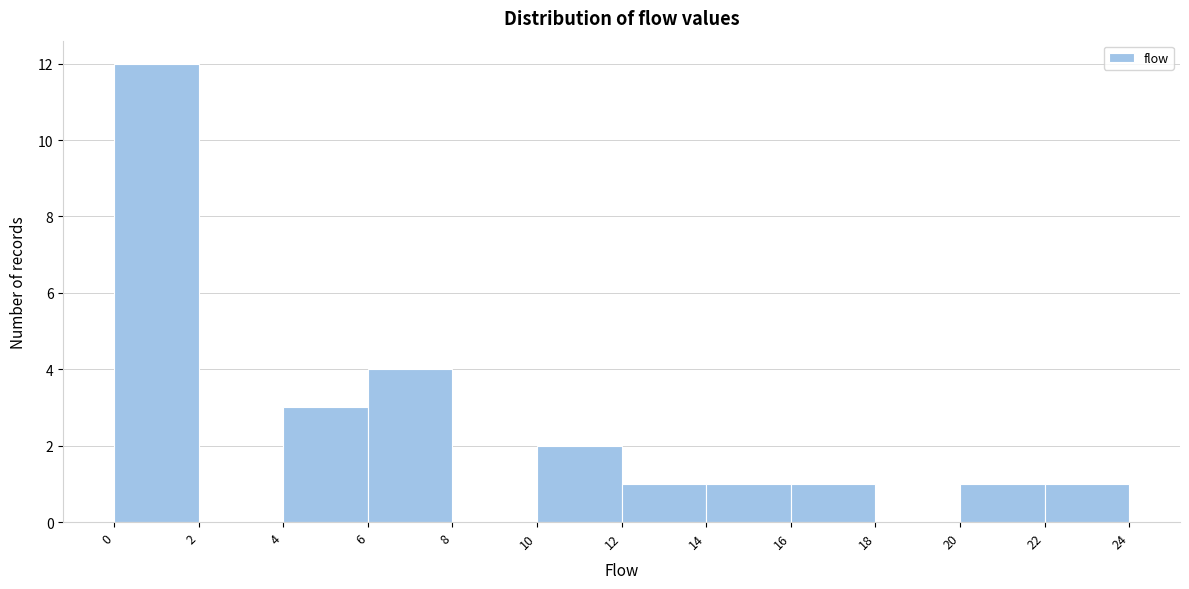

Reading left to right, transcribe this chart: for each bar, give the range it covers on the x-axis and its height. The values are not printed on the chart, so give them approximately, as read against the axis.

0 to 2: 12
2 to 4: 0
4 to 6: 3
6 to 8: 4
8 to 10: 0
10 to 12: 2
12 to 14: 1
14 to 16: 1
16 to 18: 1
18 to 20: 0
20 to 22: 1
22 to 24: 1